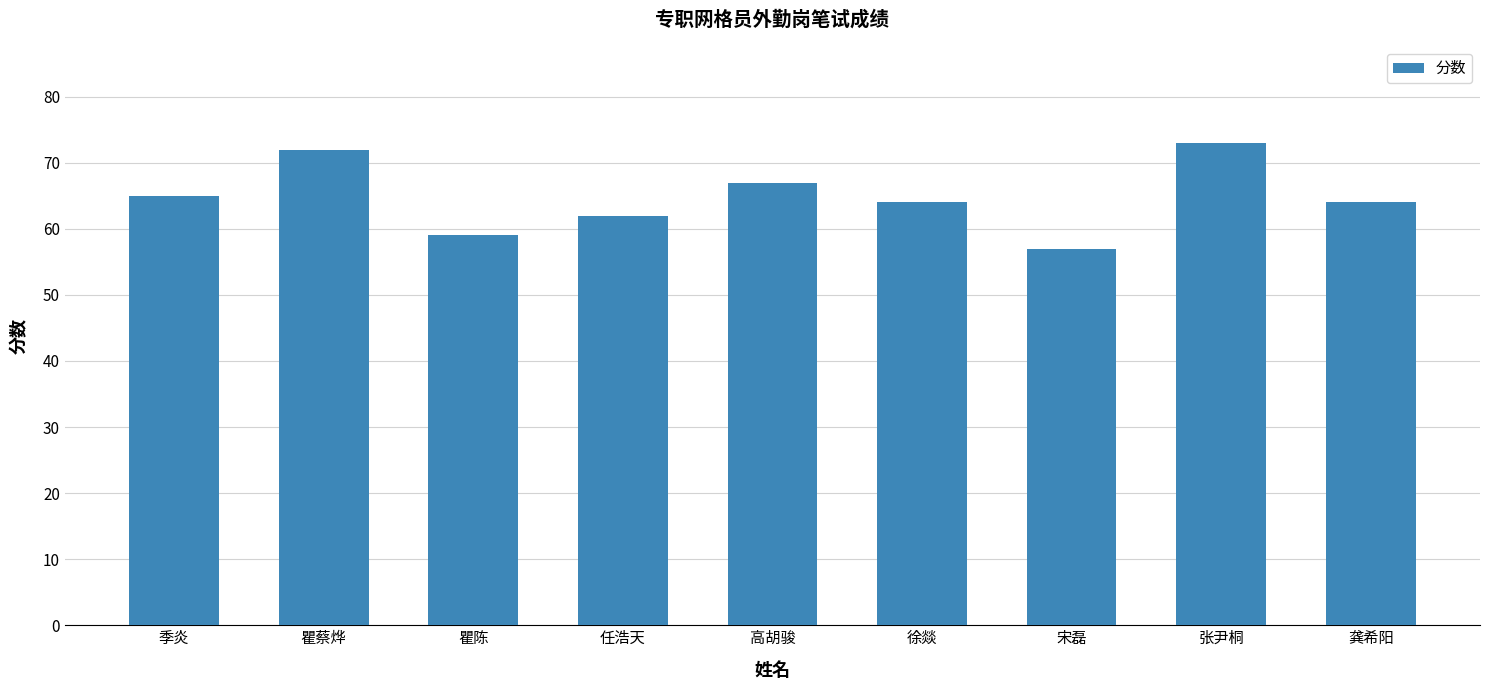

What is the difference between the values at 高胡骏 and 徐燚?

3